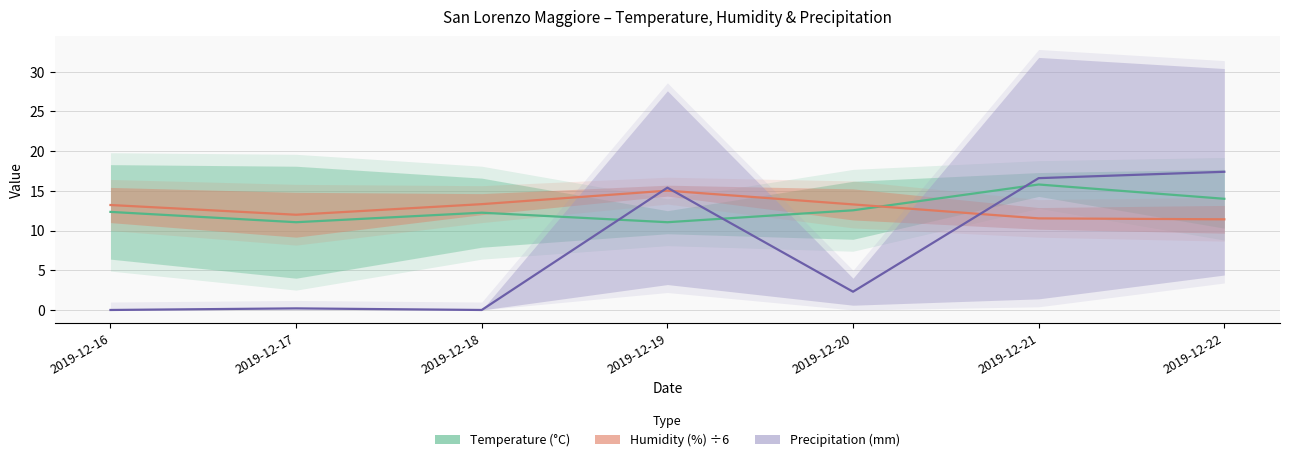

What is the value of the Humidity (%) ÷6 point at the 4th from the left?

15.0